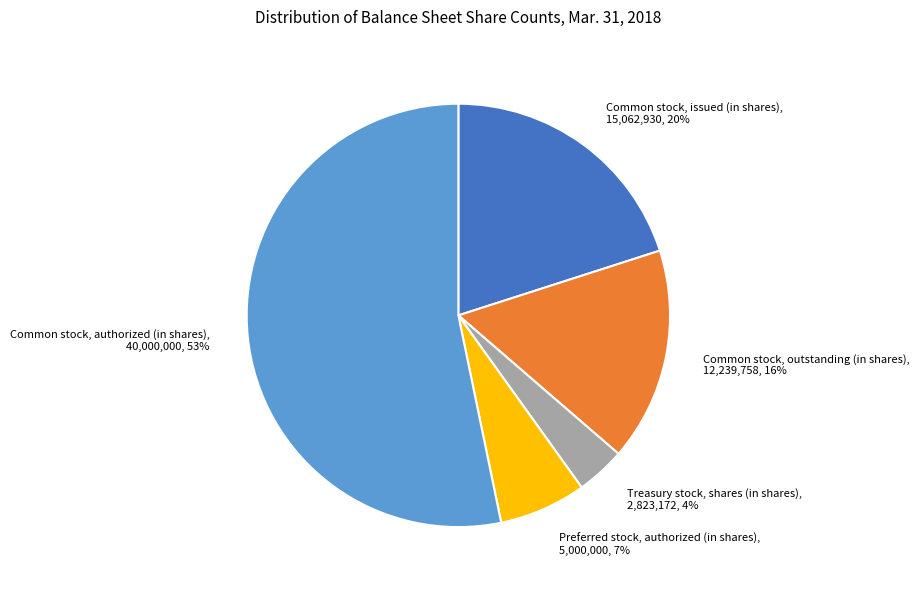

Is there any slice that represents more than half of the pie?

Yes